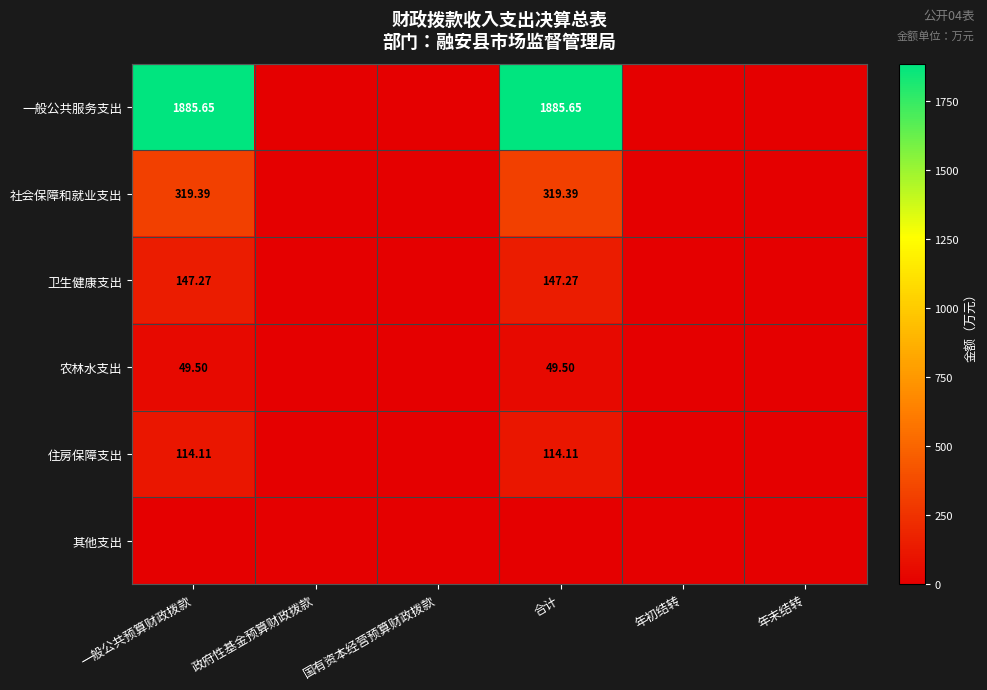

Which series has the widest spread of values?

一般公共服务支出